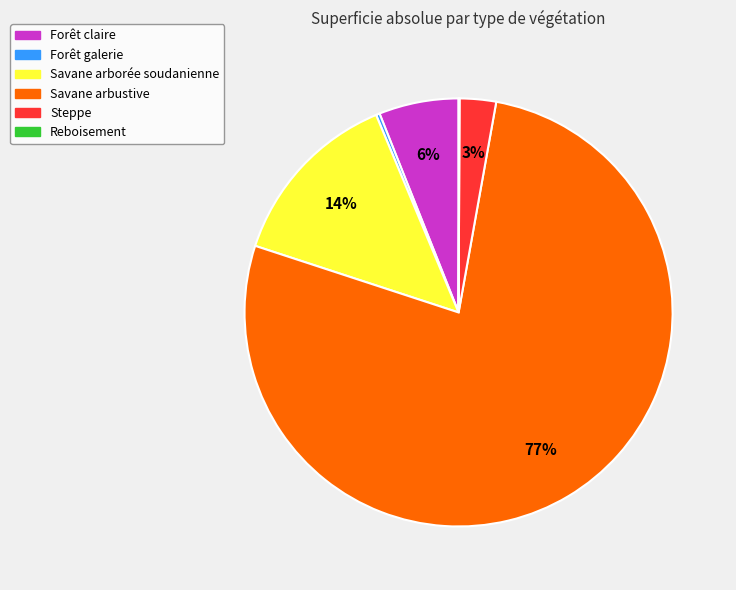

Which category has the biggest portion of the pie?

Savane arbustive